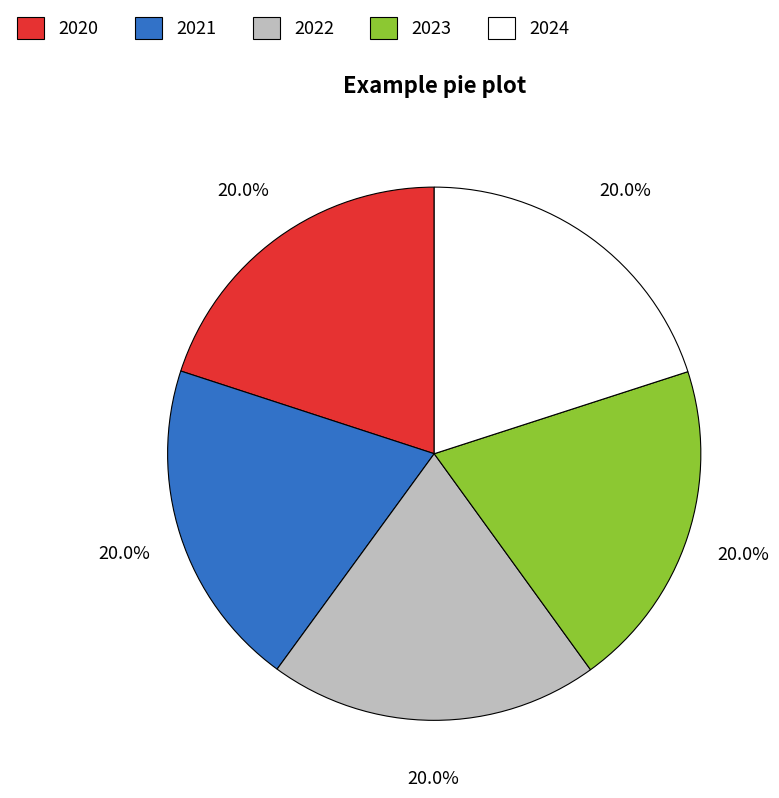

To the nearest percent, what is the combined percentage of 2023 and 2021?

40%